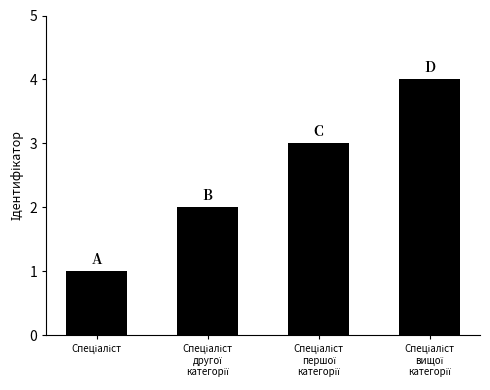

What is the maximum value shown in the chart?

4